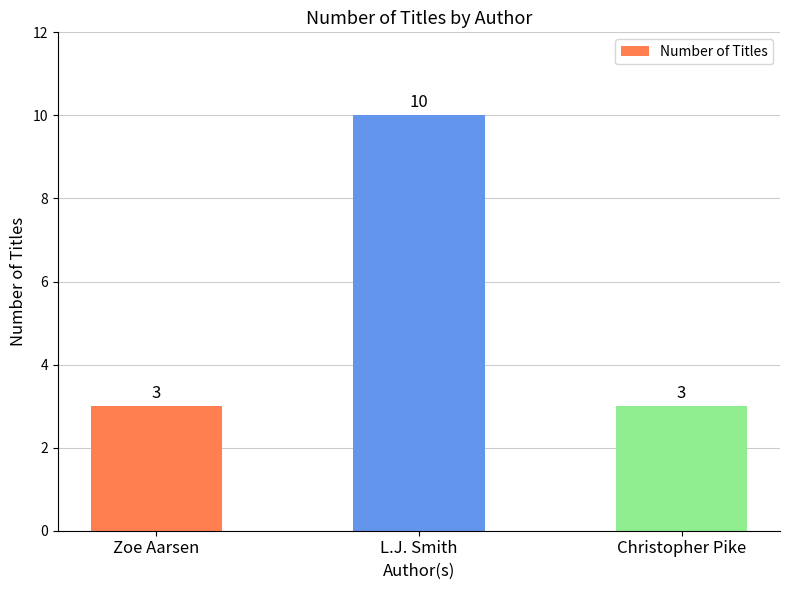

What is the label of the 1st bar from the right?

Christopher Pike